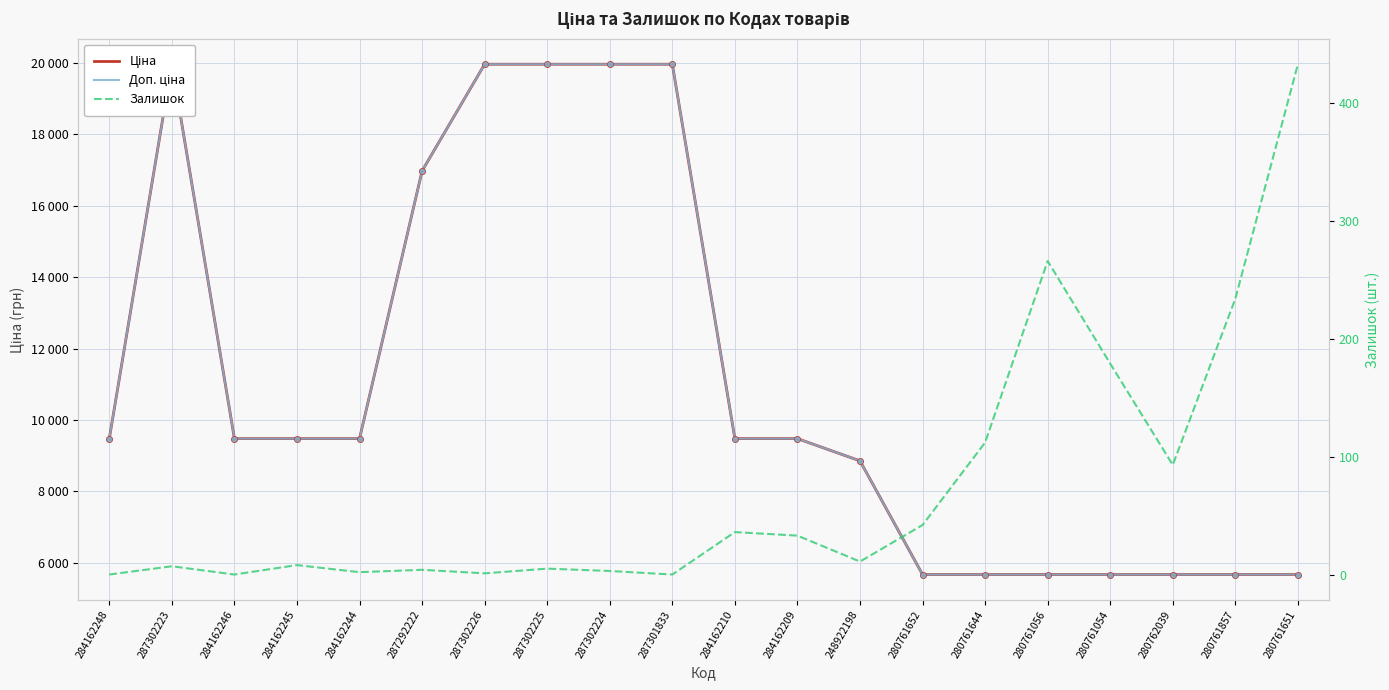

Reading left to right, what are all the values shown in this chart?

Ціна: 9480.1	19964.2	9480.1	9480.1	9480.1	16976.3	19964.2	19964.2	19964.2	19964.2	9480.1	9480.1	8856.7	5673.8	5673.8	5673.8	5673.8	5673.8	5673.8	5673.8
Доп. ціна: 9480.1	19964.2	9480.1	9480.1	9480.1	16976.3	19964.2	19964.2	19964.2	19964.2	9480.1	9480.1	8856.7	5673.8	5673.8	5673.8	5673.8	5673.8	5673.8	5673.8
Залишок: 0.0	7.0	0.0	8.0	2.0	4.0	1.0	5.0	3.0	0.0	36.0	33.0	11.0	42.0	112.0	266.0	179.0	93.0	234.0	433.0